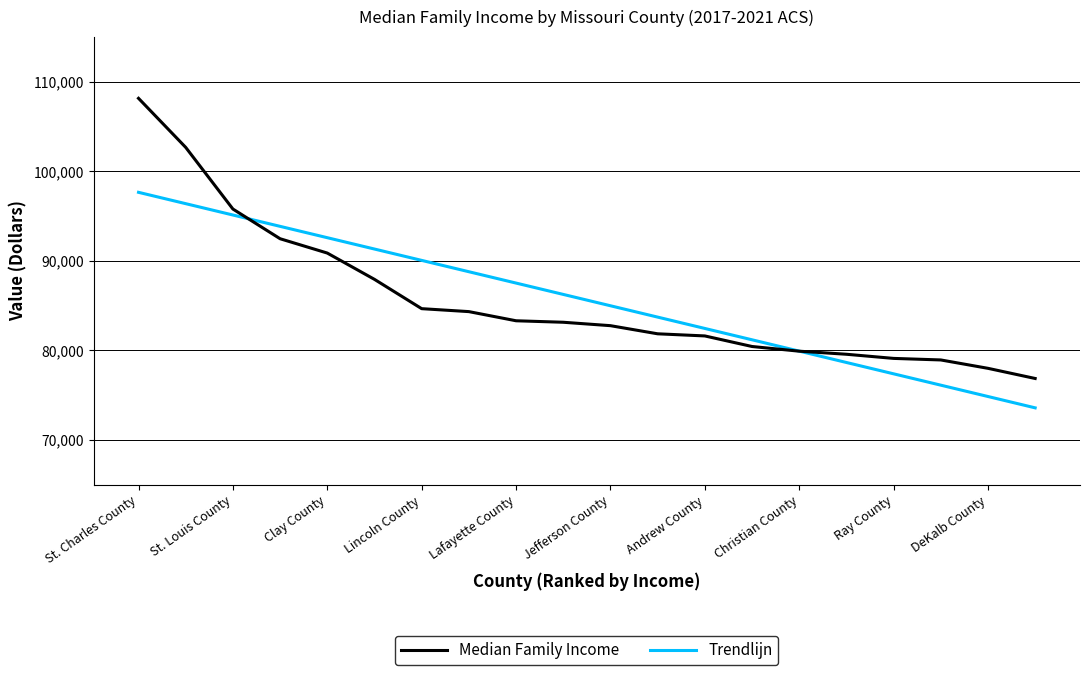

Rank the series by their maximum value, from highest to lowest.

Median Family Income, Trendlijn